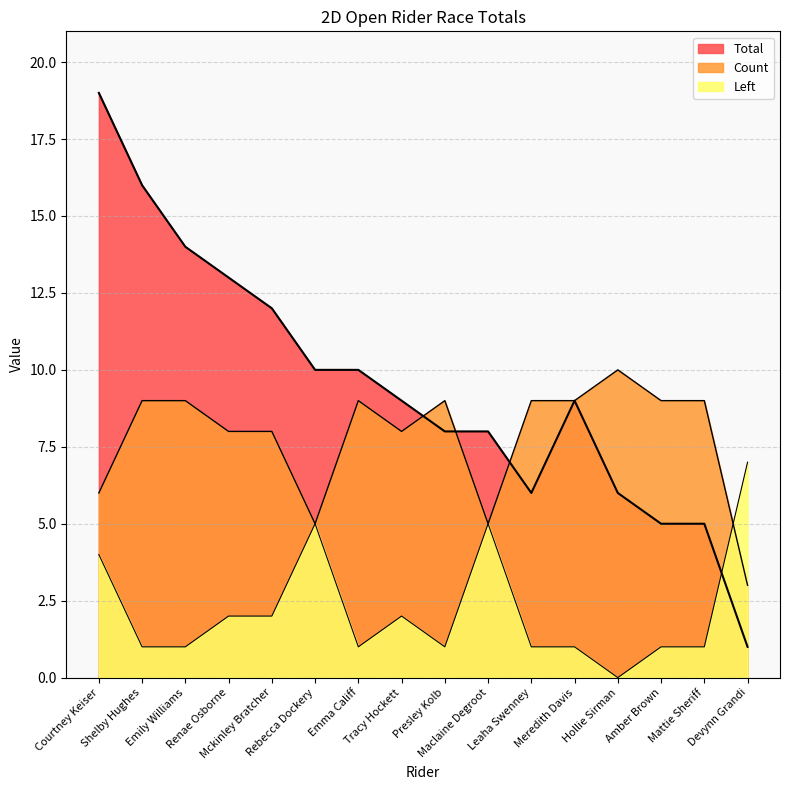

Reading left to right, what are all the values shown in this chart?

Total: 19	16	14	13	12	10	10	9	8	8	6	9	6	5	5	1
Count: 6	9	9	8	8	5	9	8	9	5	9	9	10	9	9	3
Left: 4	1	1	2	2	5	1	2	1	5	1	1	0	1	1	7